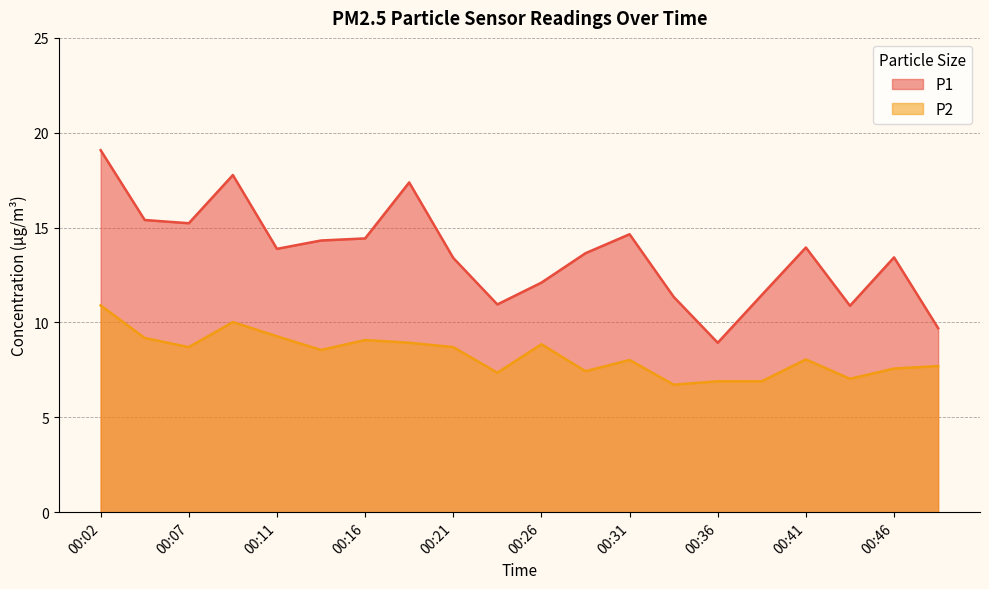

Rank the categories by P2 value from lowest to highest.

00:33, 00:36, 00:38, 00:43, 00:24, 00:29, 00:46, 00:48, 00:31, 00:41, 00:14, 00:07, 00:21, 00:26, 00:19, 00:16, 00:04, 00:11, 00:09, 00:02